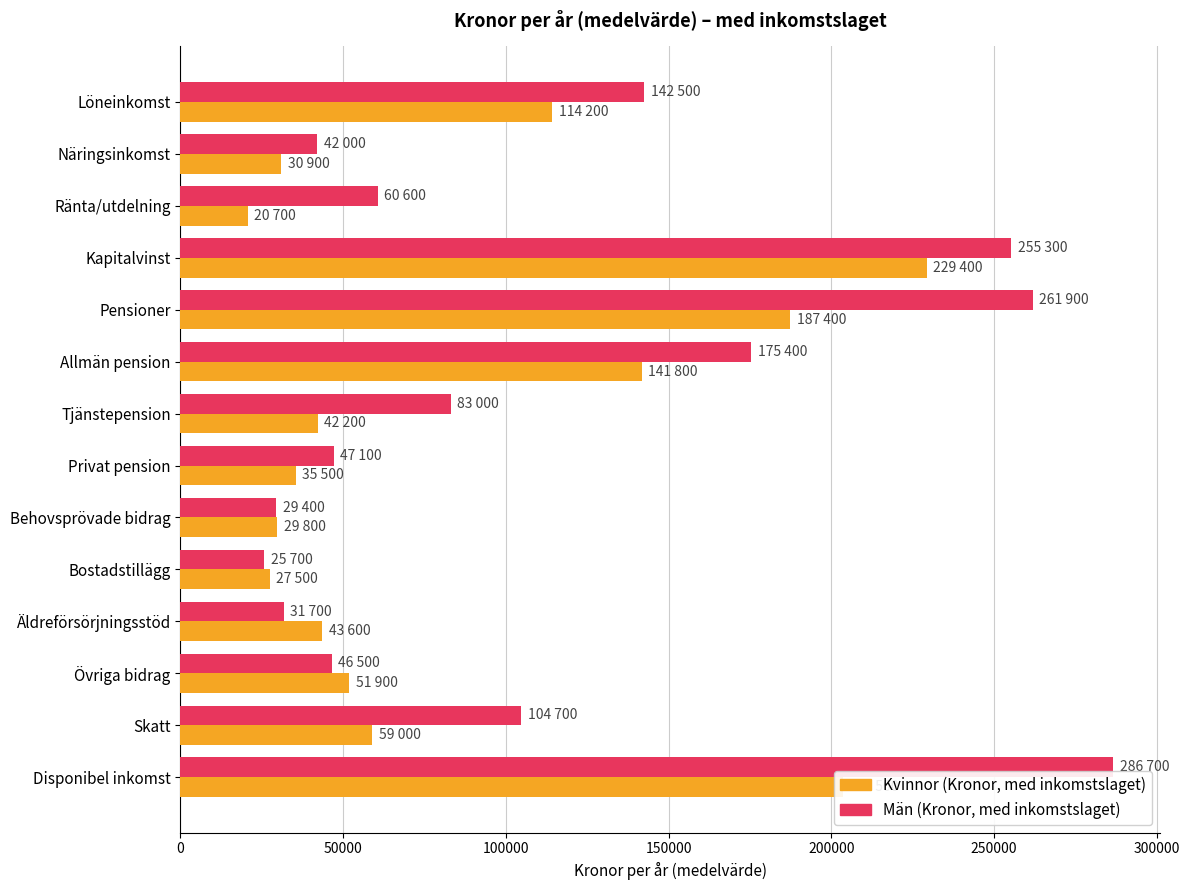

What is the sum of all Män (Kronor, med inkomstslaget) values?

1592500